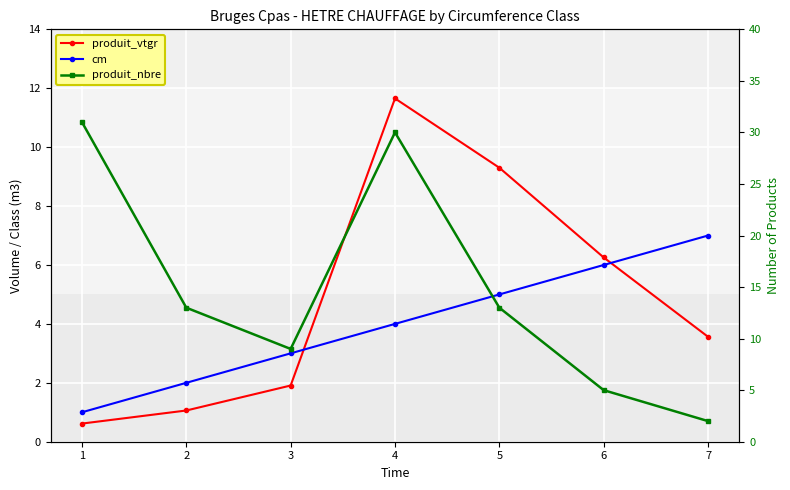

What is the approximate value of produit_nbre at 5?

13.0